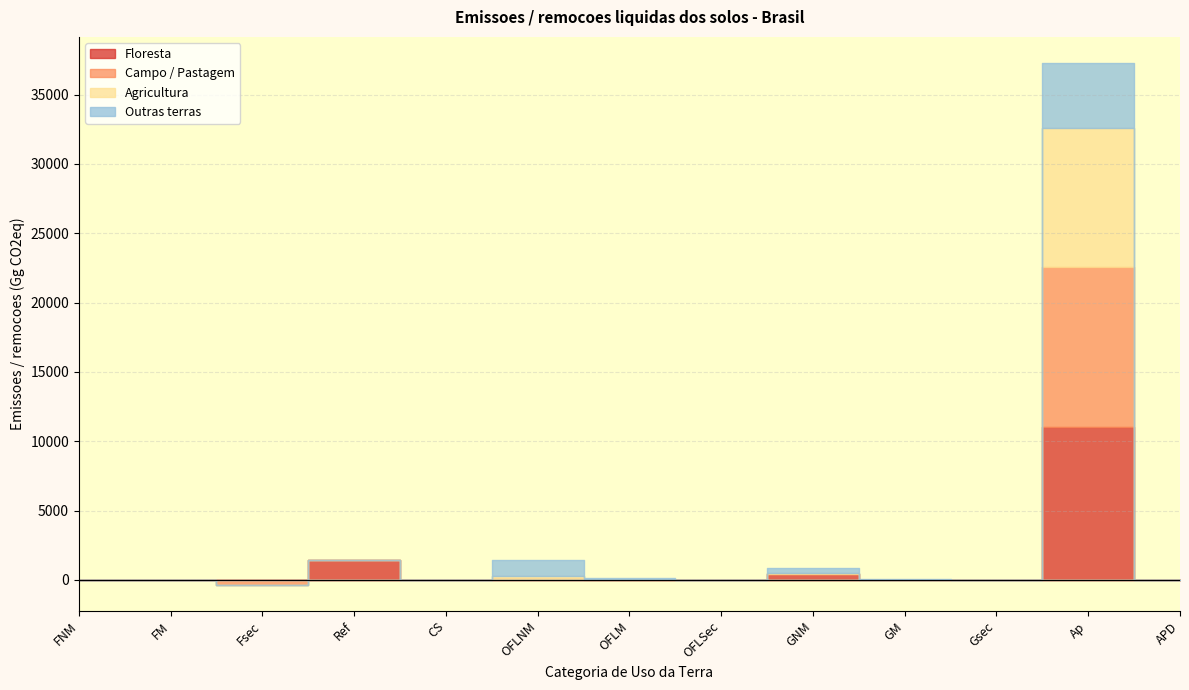

Rank the series at APD from highest to lowest value.

Floresta, Campo / Pastagem, Agricultura, Outras terras